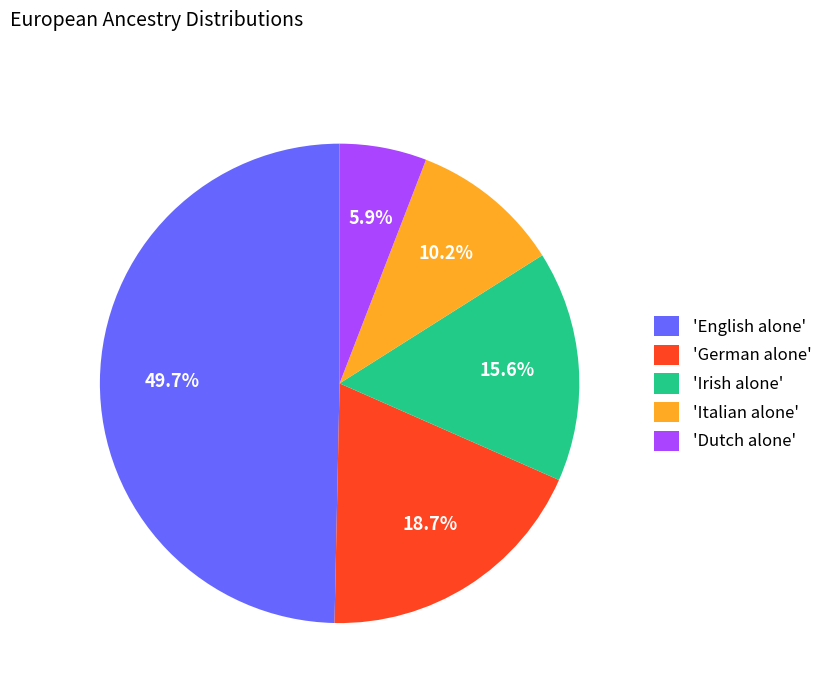

How many segments does this pie chart have?

5